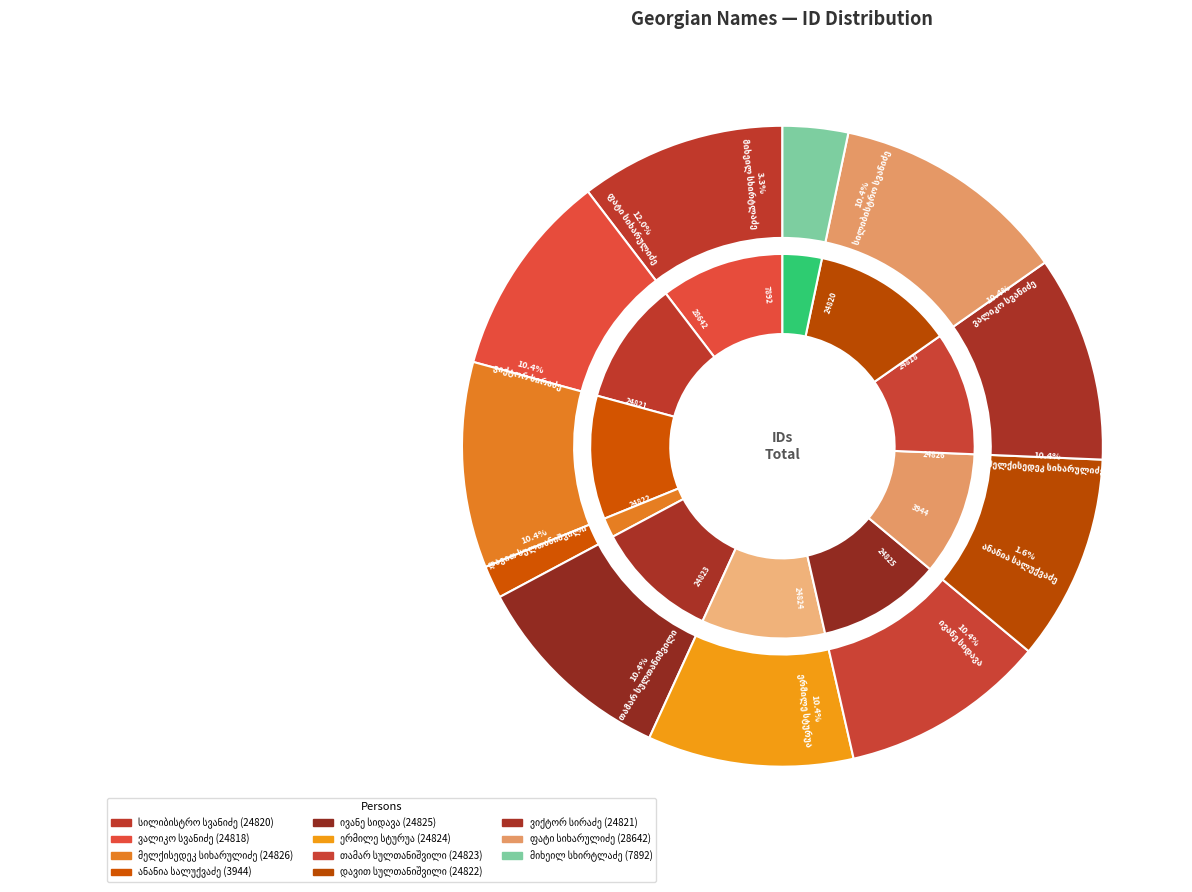

How much of the chart is everything except ვიქტორ სირაძე?

89.6%